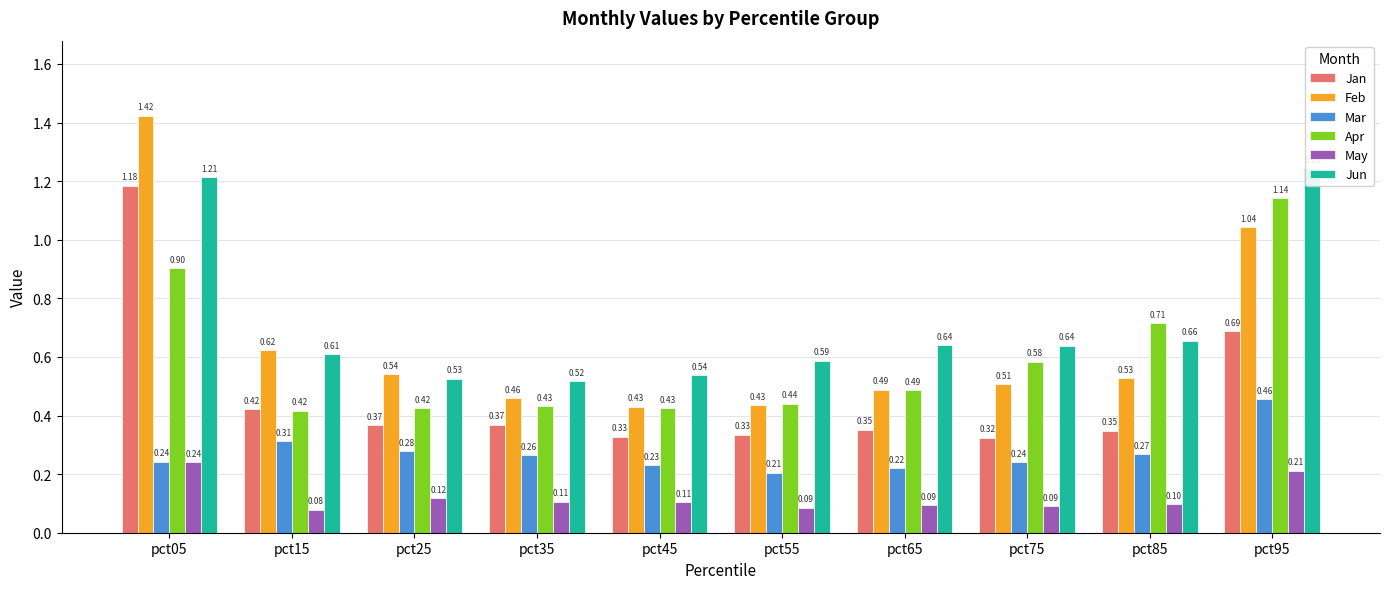

What are all the series names shown in the legend?

Jan, Feb, Mar, Apr, May, Jun